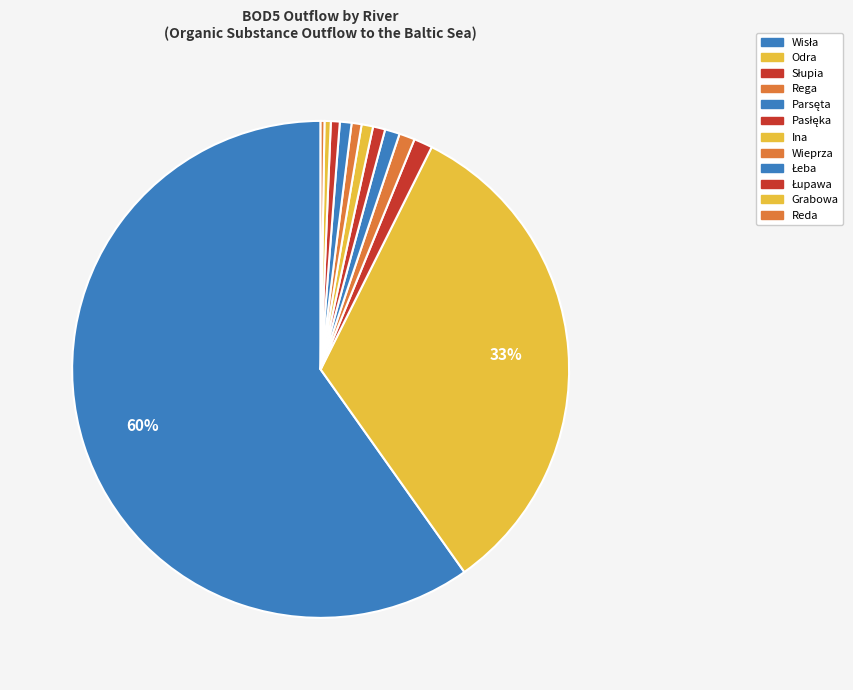

What is the smallest slice in the pie chart?

Reda